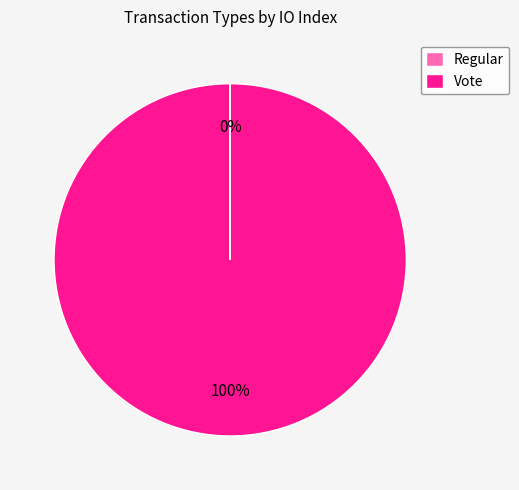

To the nearest percent, what is the average slice percentage?

50%